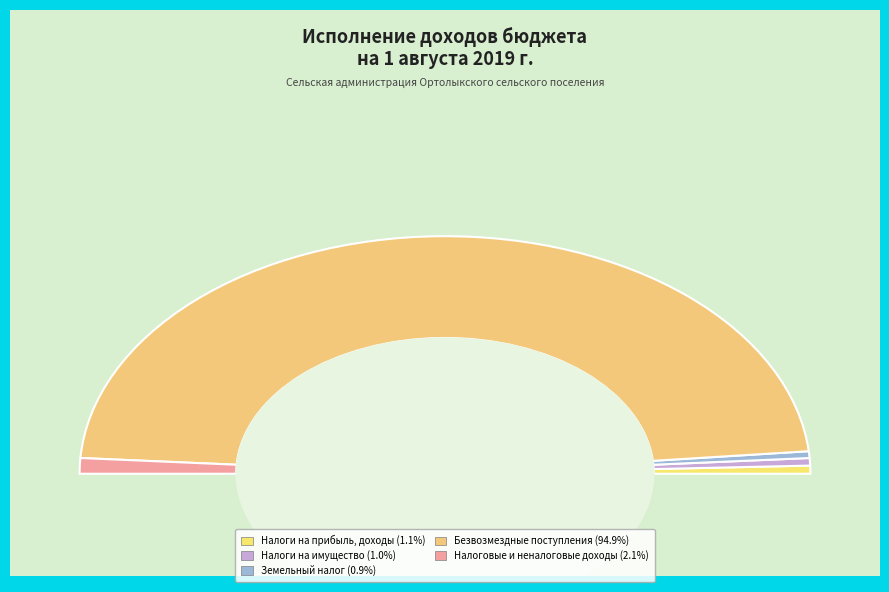

Does Безвозмездные поступления represent more than half of the total?

Yes